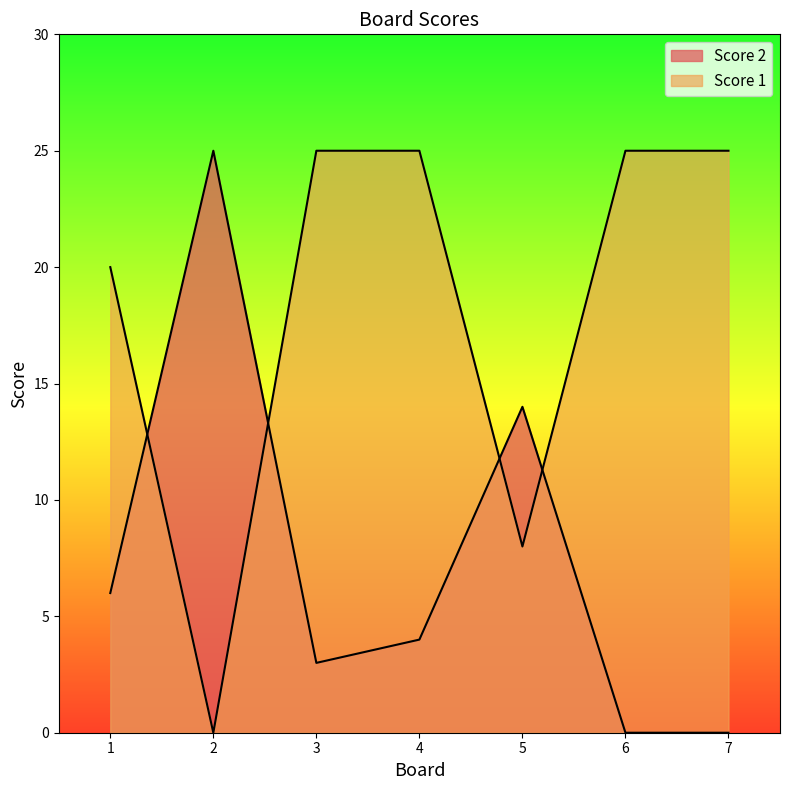

What is the value of the Score 1 point at the 5th from the left?

8